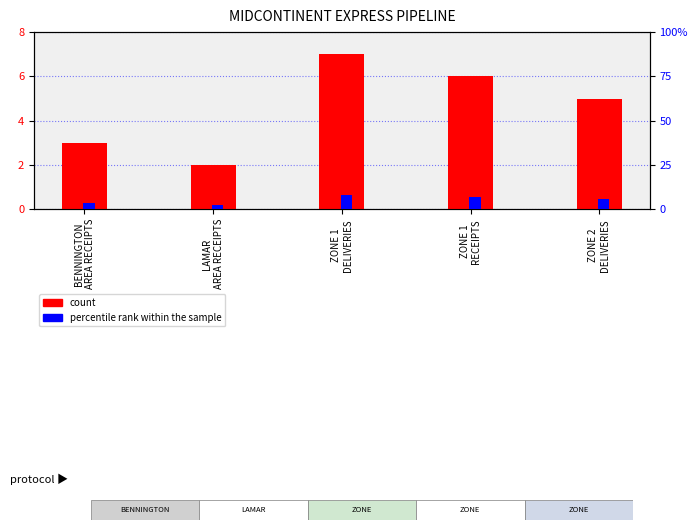

What is the sum of the count values at BENNINGTON
AREA RECEIPTS and ZONE 1
RECEIPTS?

9.0